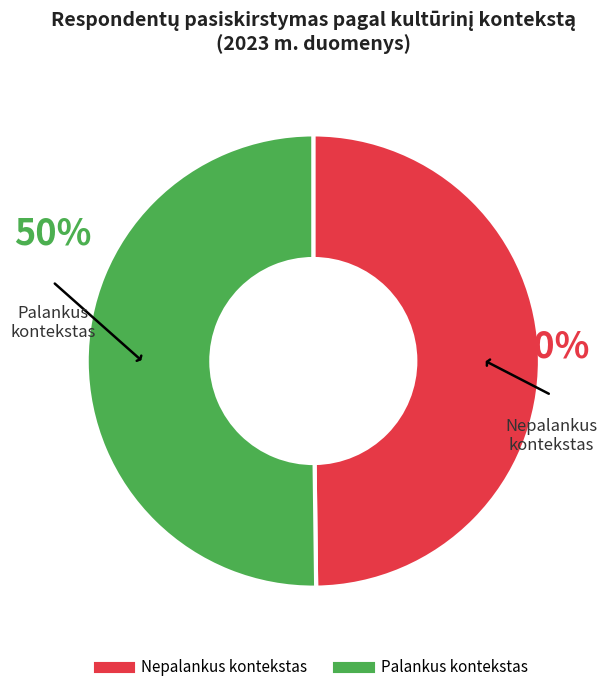

How many slices are in this pie chart?

2